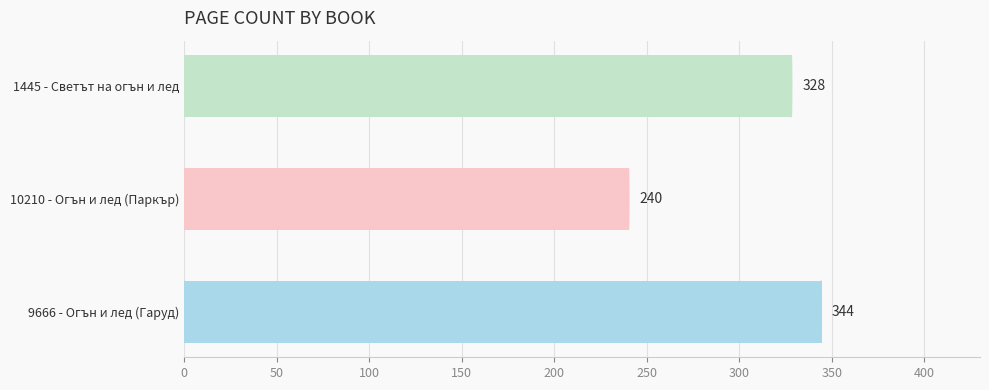

What is the sum of all values?

912